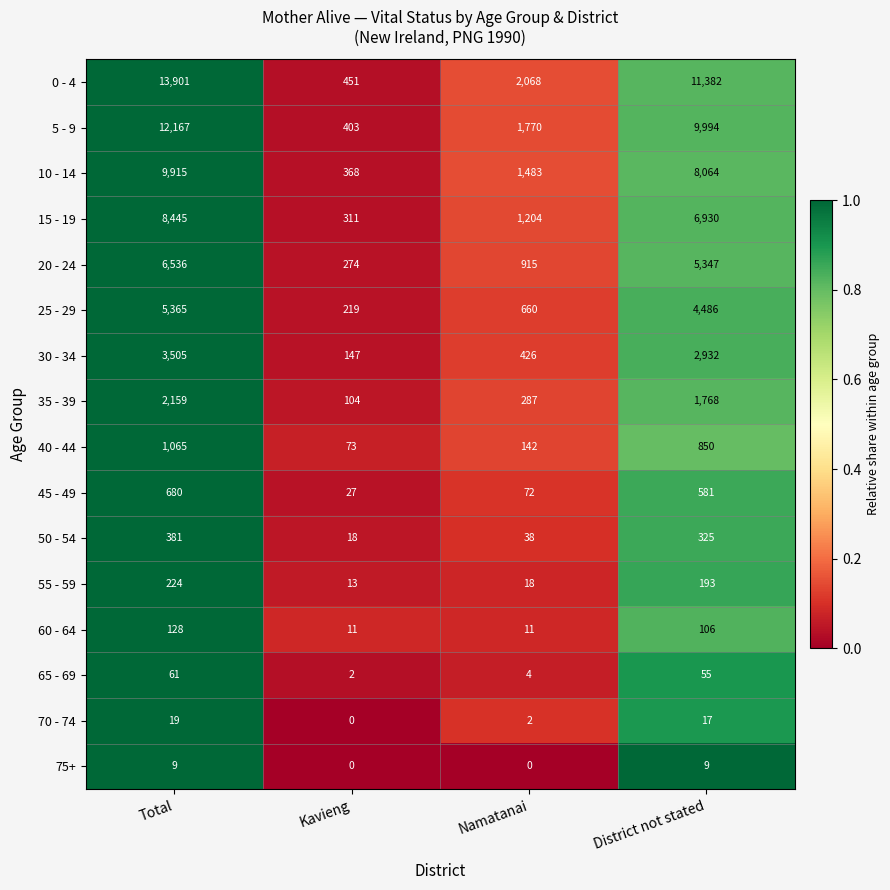

What is the average value of the 35 - 39 series?

1080